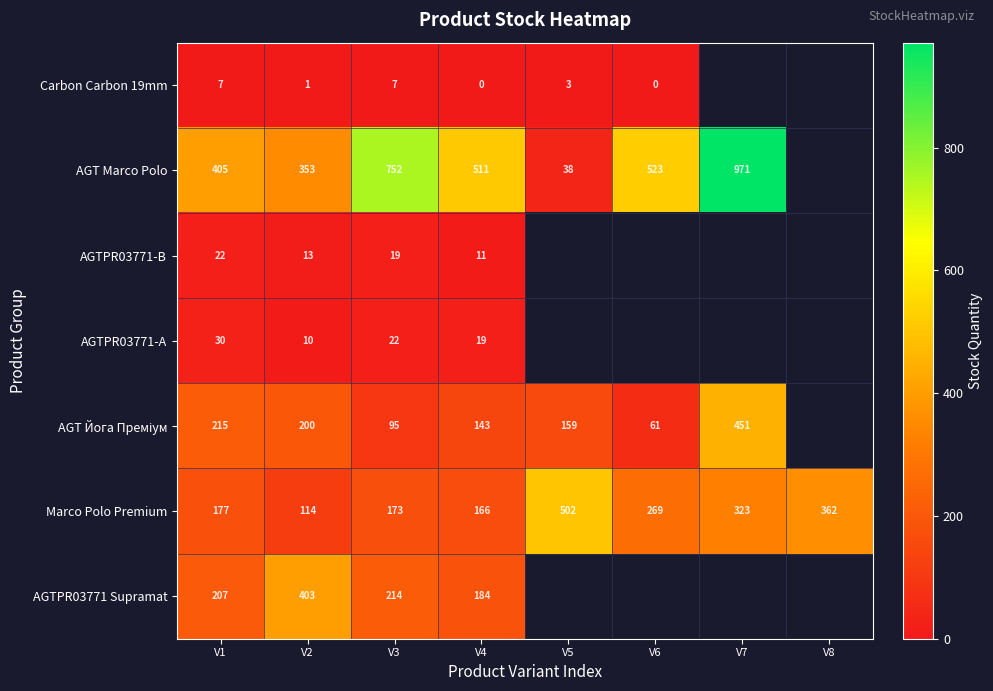

What is the highest value of the Marco Polo Premium series?

502